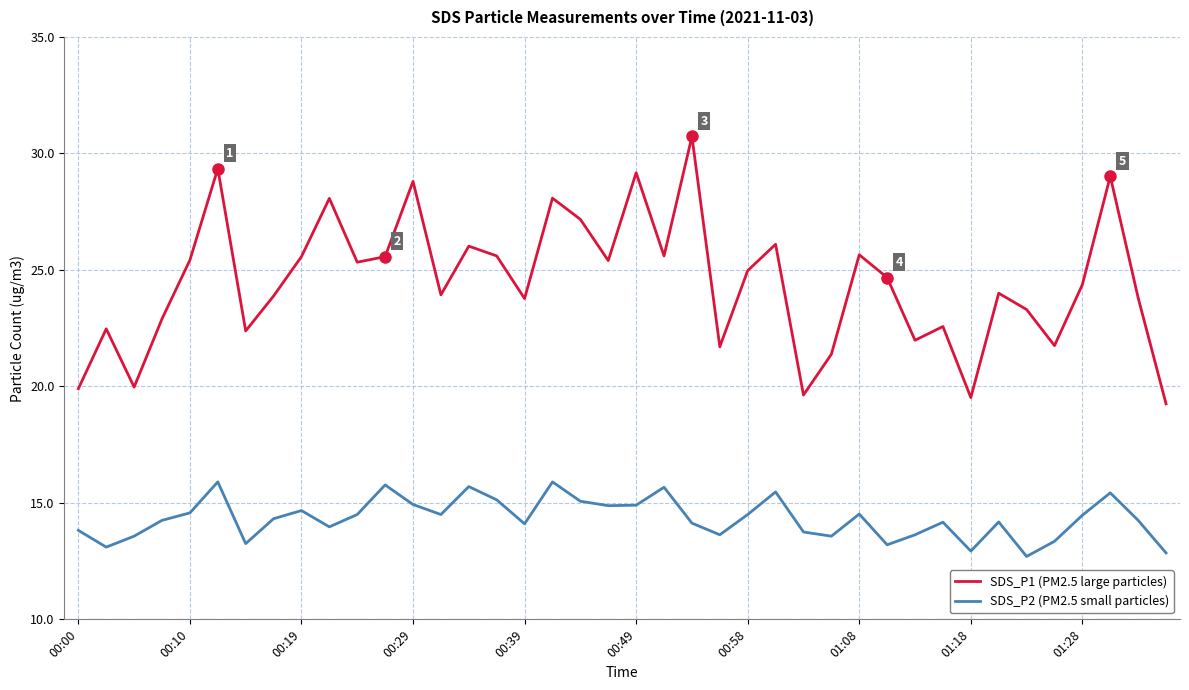

What is the greatest value displayed?

30.7